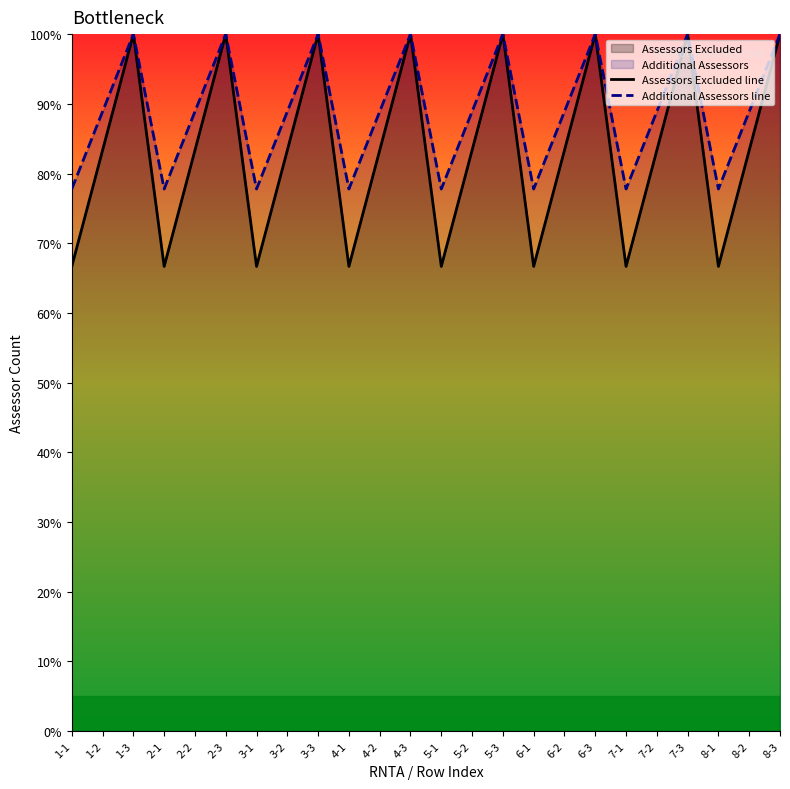

At which label is Additional Assessors line closest to 88?

1-2